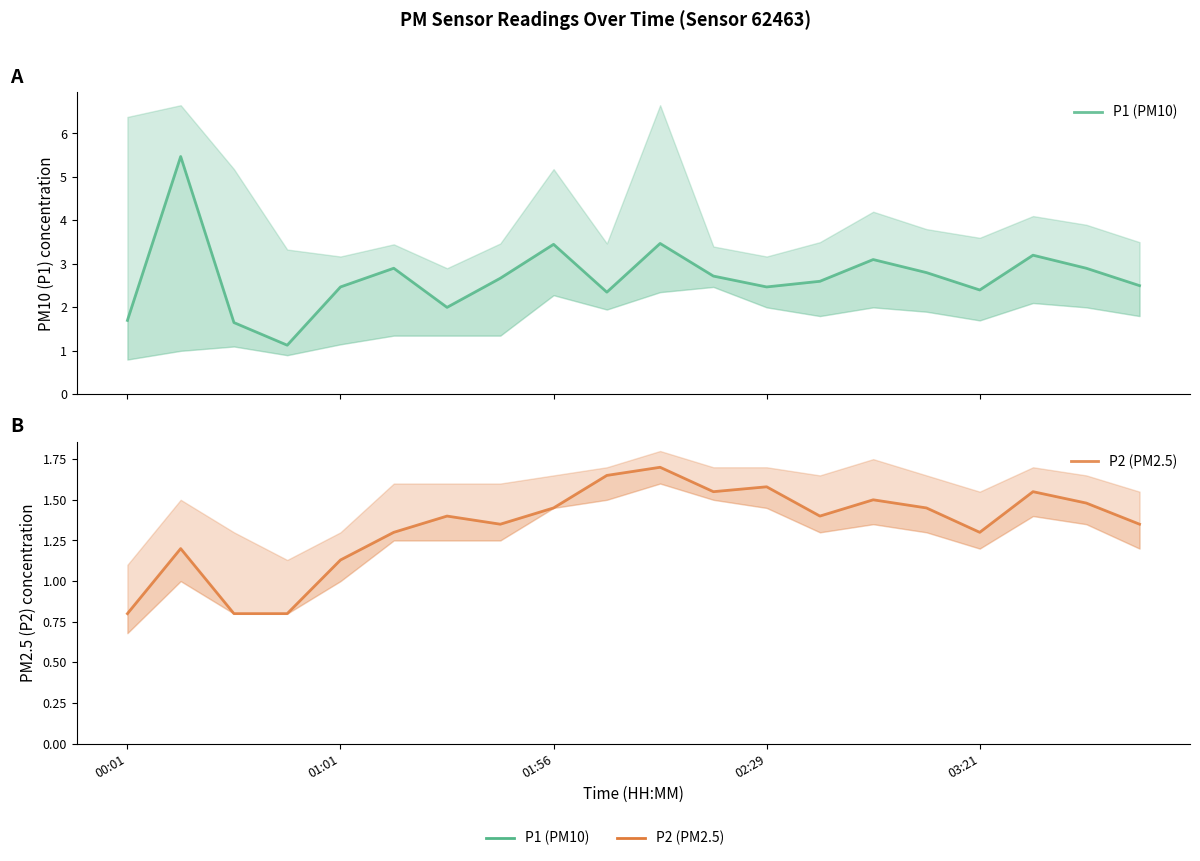

Which series has the largest total across all categories?

P1 (PM10)